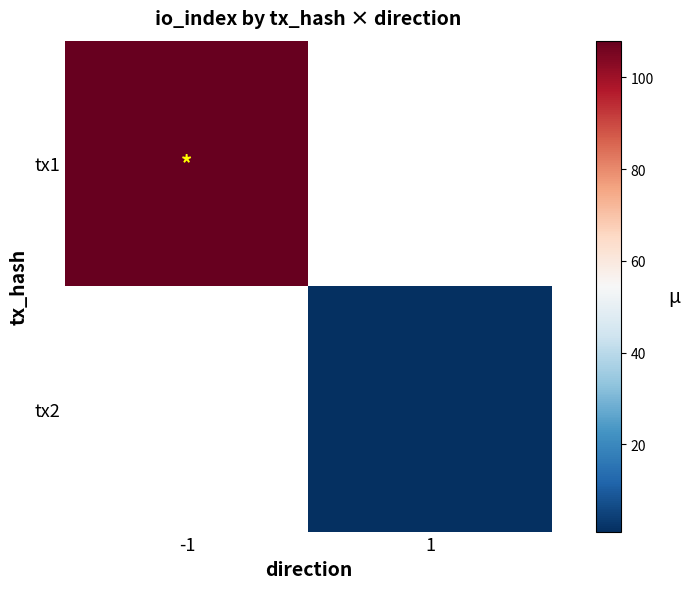

The tx2 series shows 0.2 at 1. True or false?

False